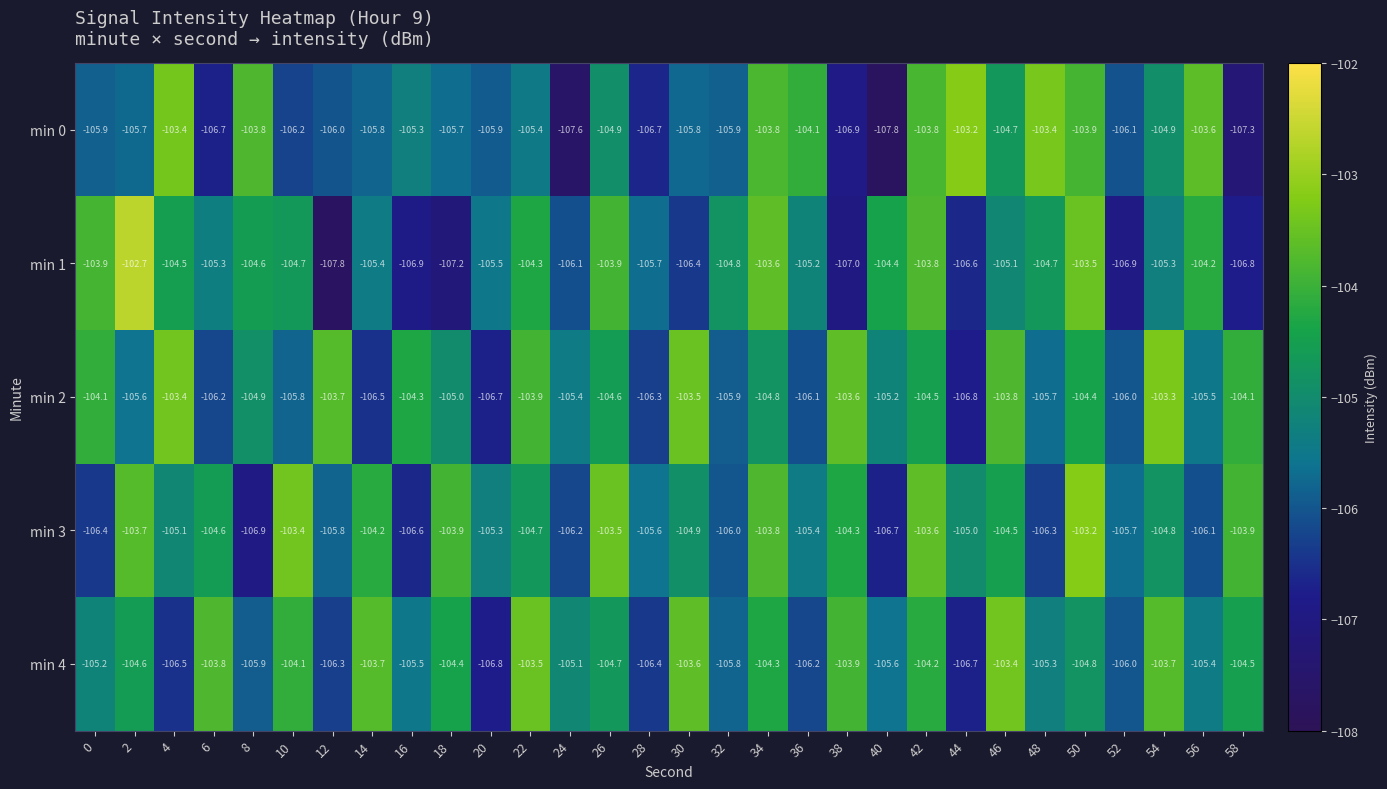

What is the total value across all series at 24?

-530.4